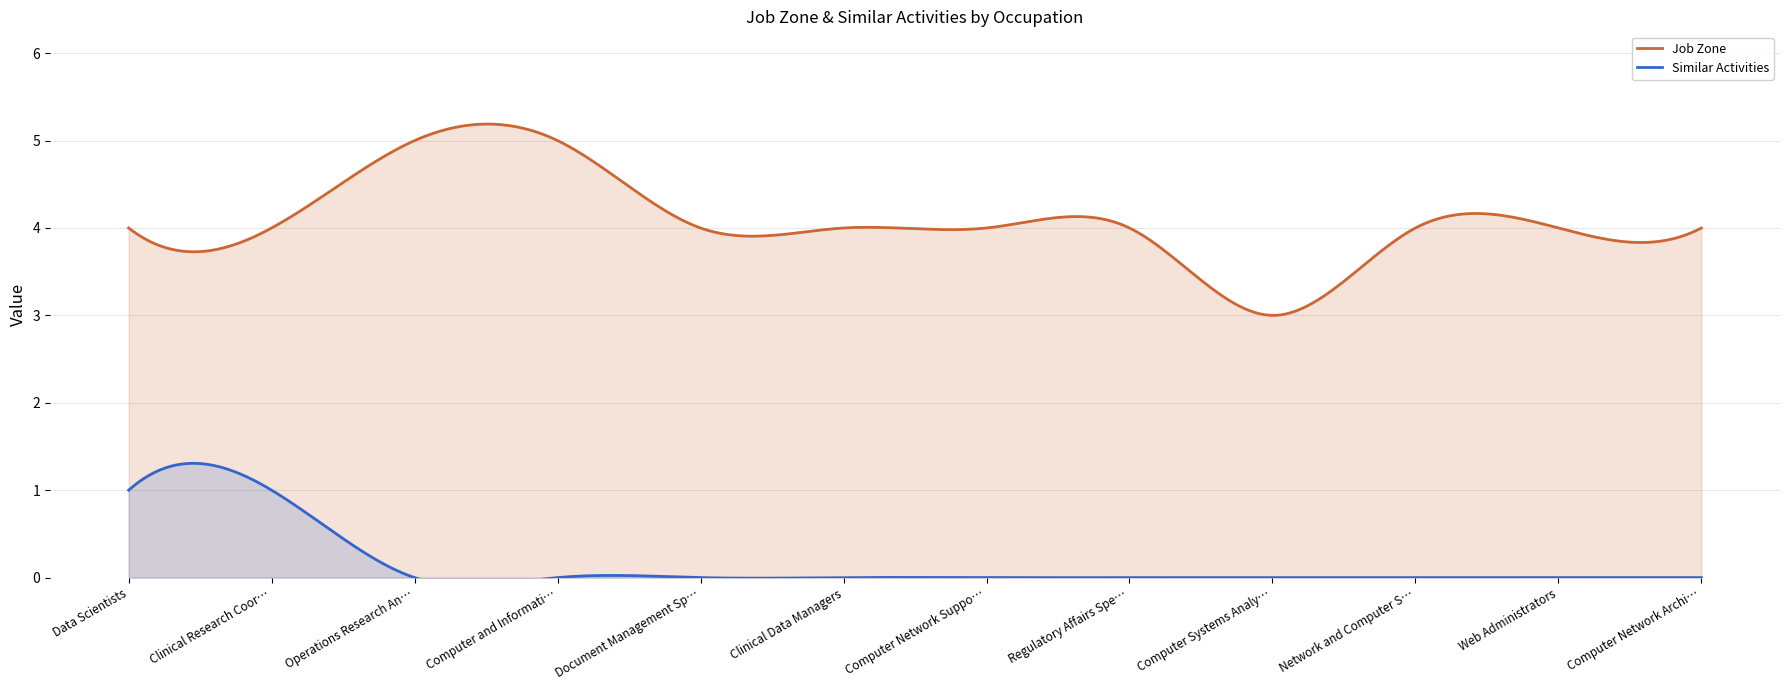

Rank the series by their average value, from lowest to highest.

Similar Activities, Job Zone